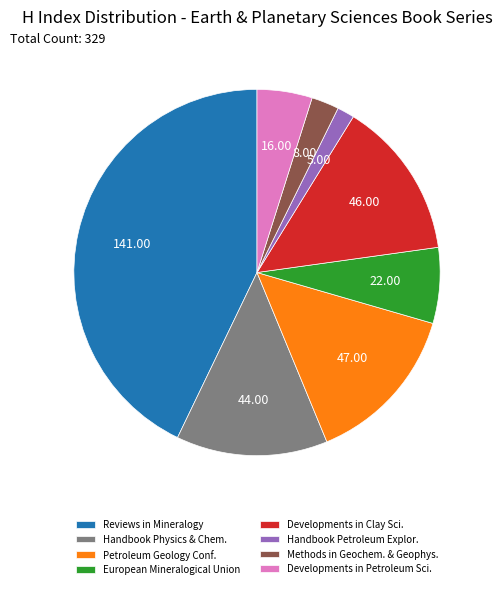

Count the number of slices in the pie.

8